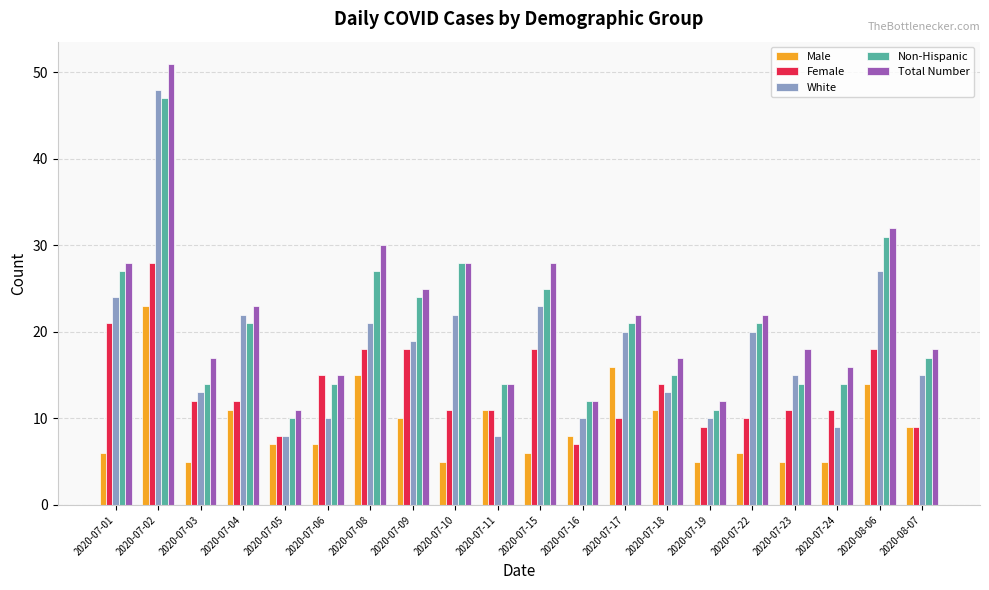

At which label is Male closest to 14?

2020-08-06